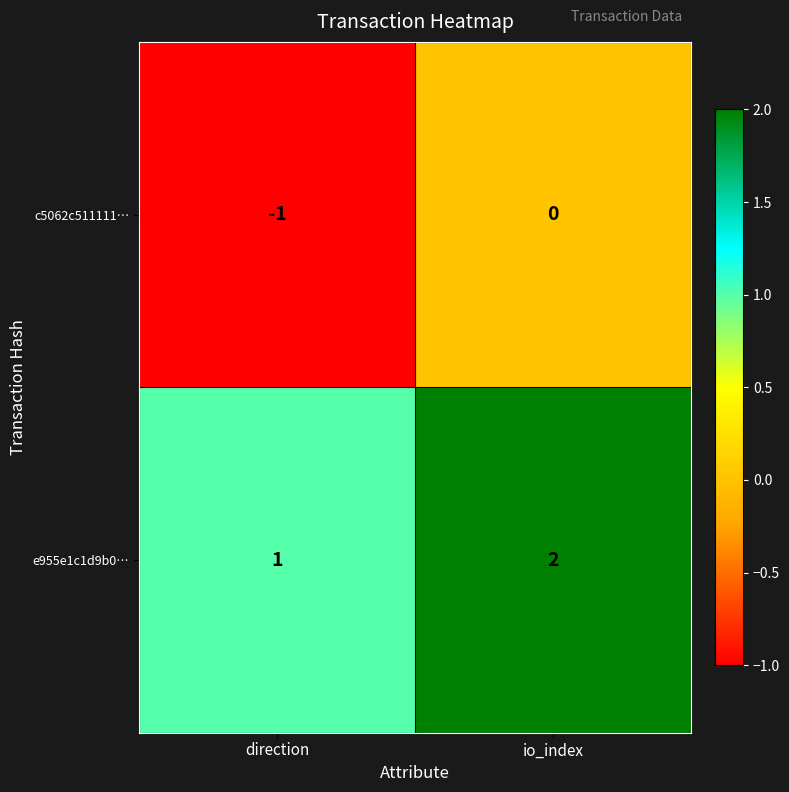

At which category is the sum across all series the highest?

io_index